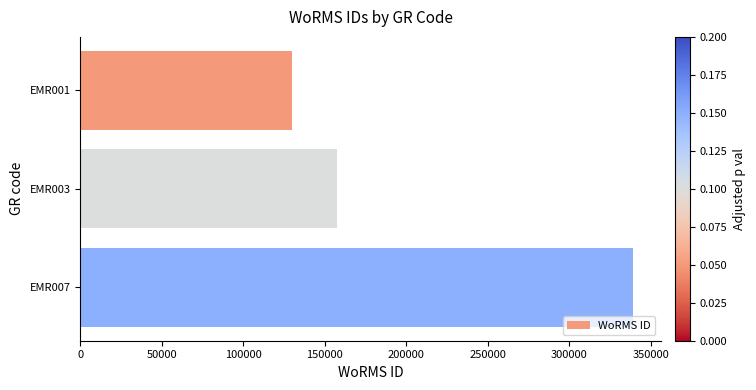

What is the value of the 3rd bar from the top?

339374